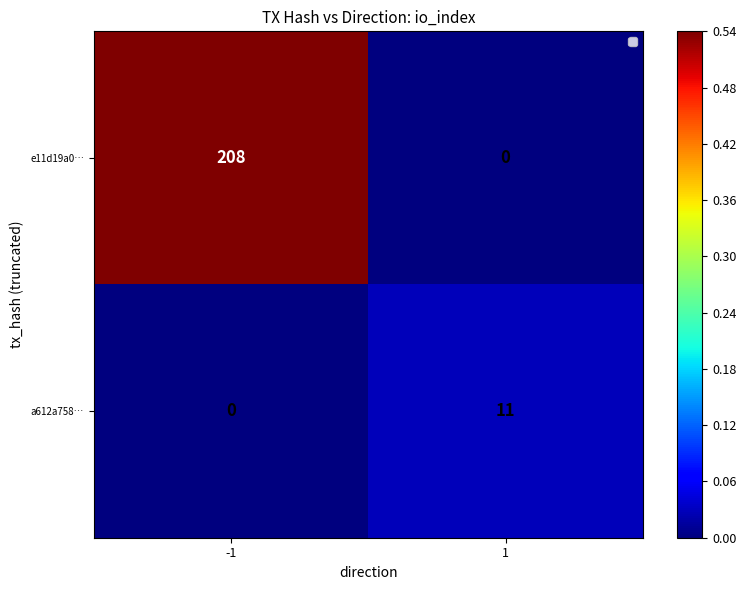

What is the approximate value of a612a758… at 1?

11